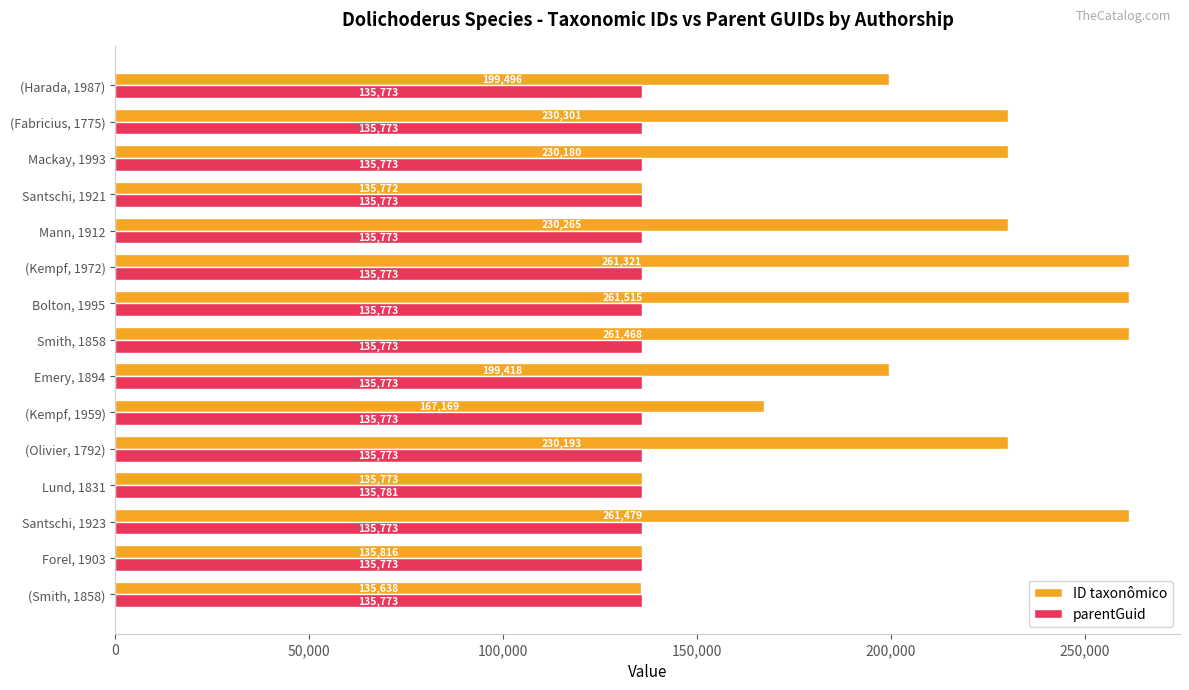

Count the parentGuid values in the range 135773 to 135774.

14